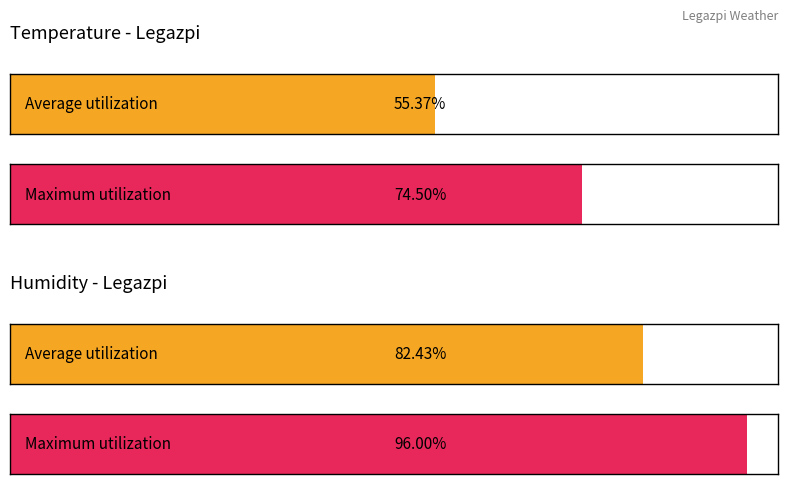

How many bars are there in each group?

2